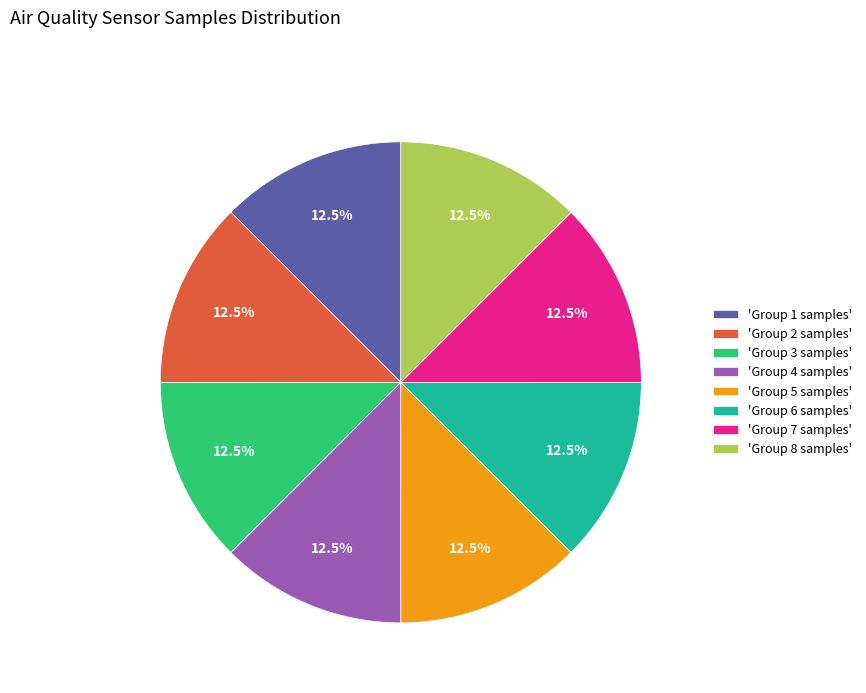

Combined, do 'Group 7 samples' and 'Group 4 samples' account for over 50%?

No